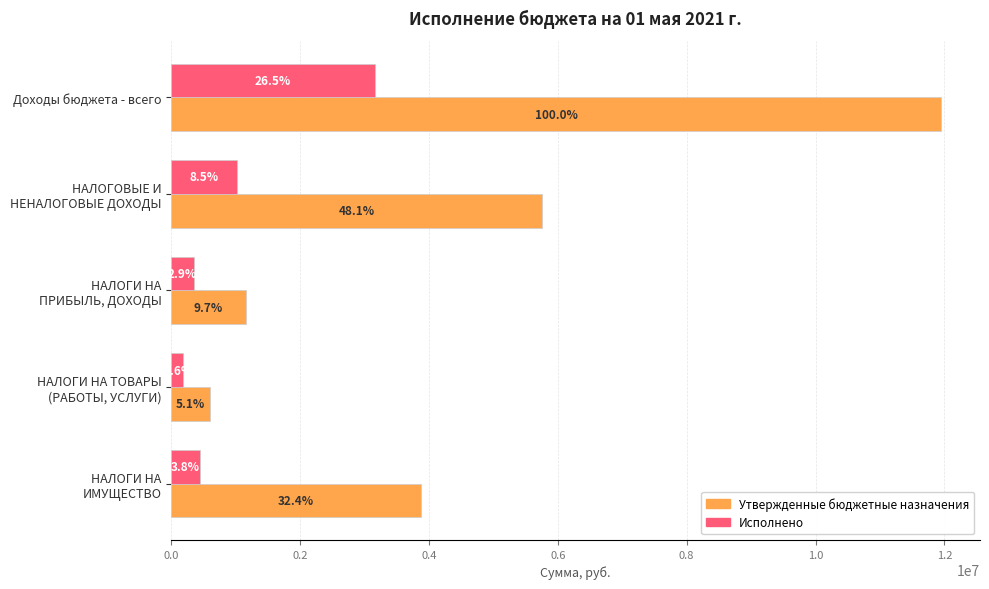

What are all the series names shown in the legend?

Утвержденные бюджетные назначения, Исполнено